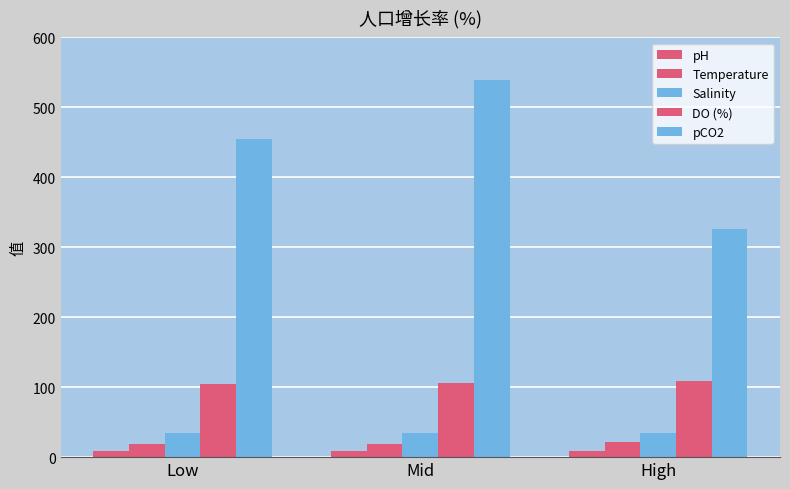

What is the average value of the pH series?

8.2